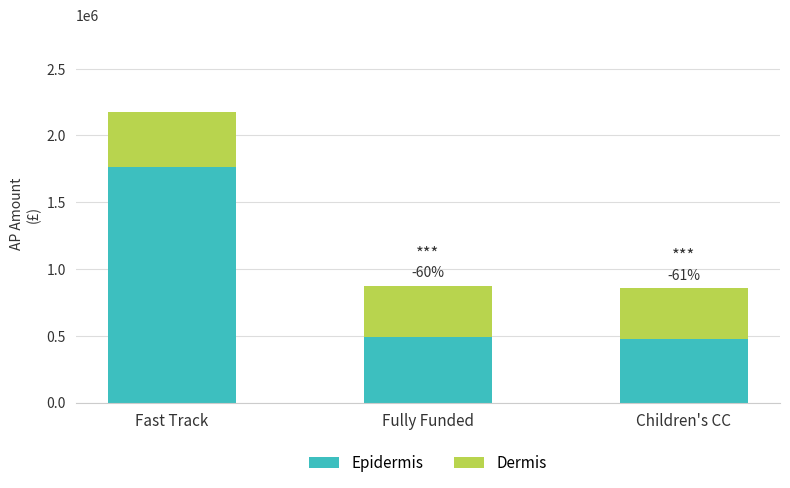

What is the total value across all series at Children's CC?

857261.5